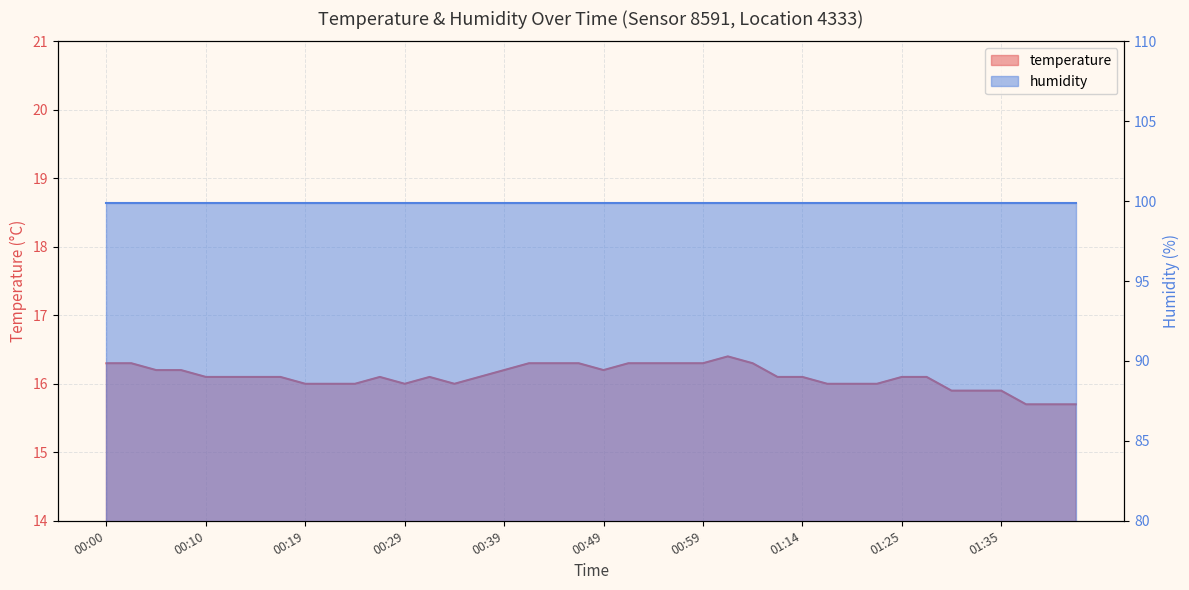

What is the sum of all values?

644.1